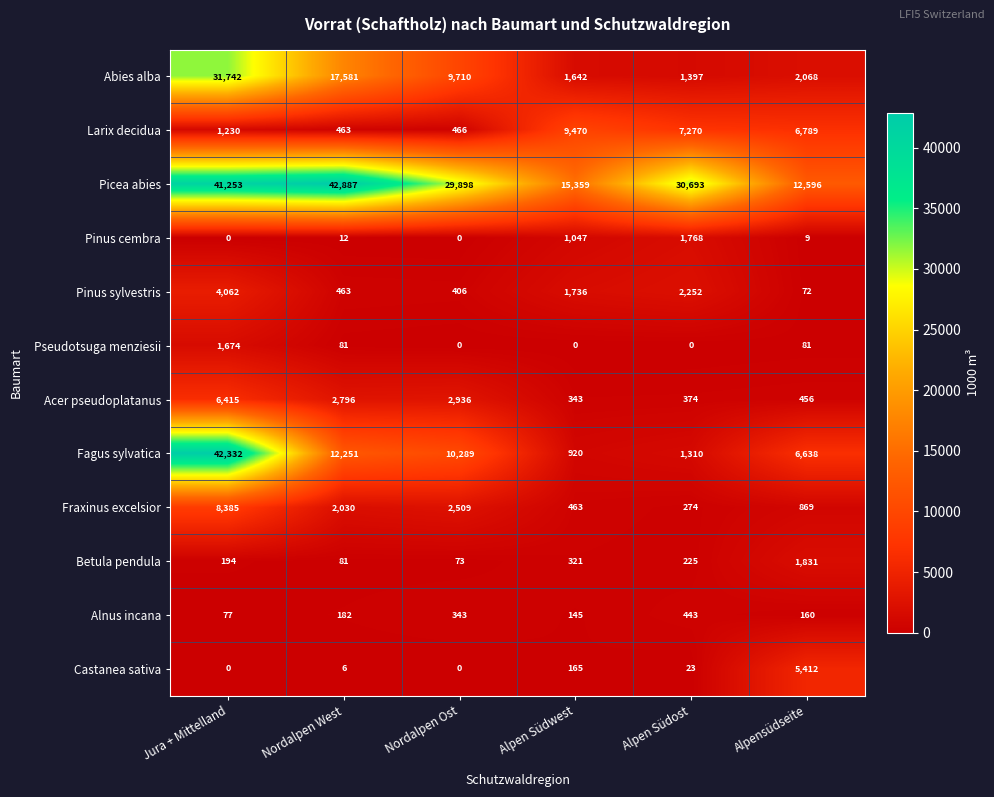

The Castanea sativa series shows -1837 at Nordalpen Ost. True or false?

False